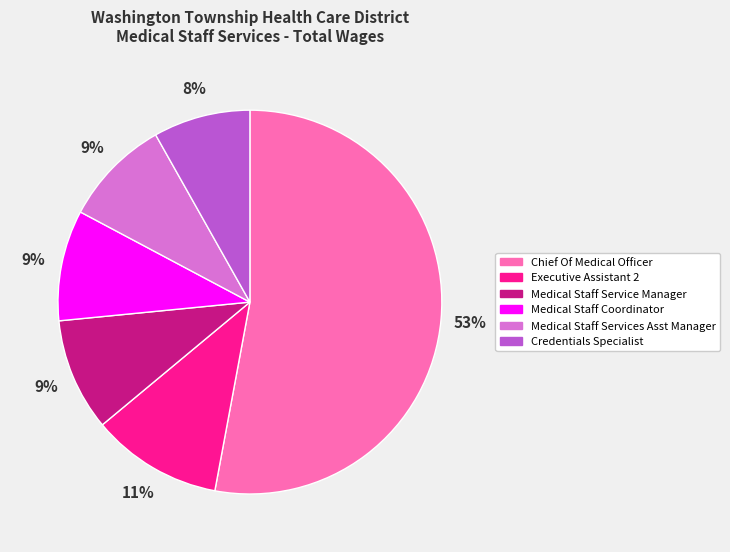

Does any single category account for the majority?

Yes